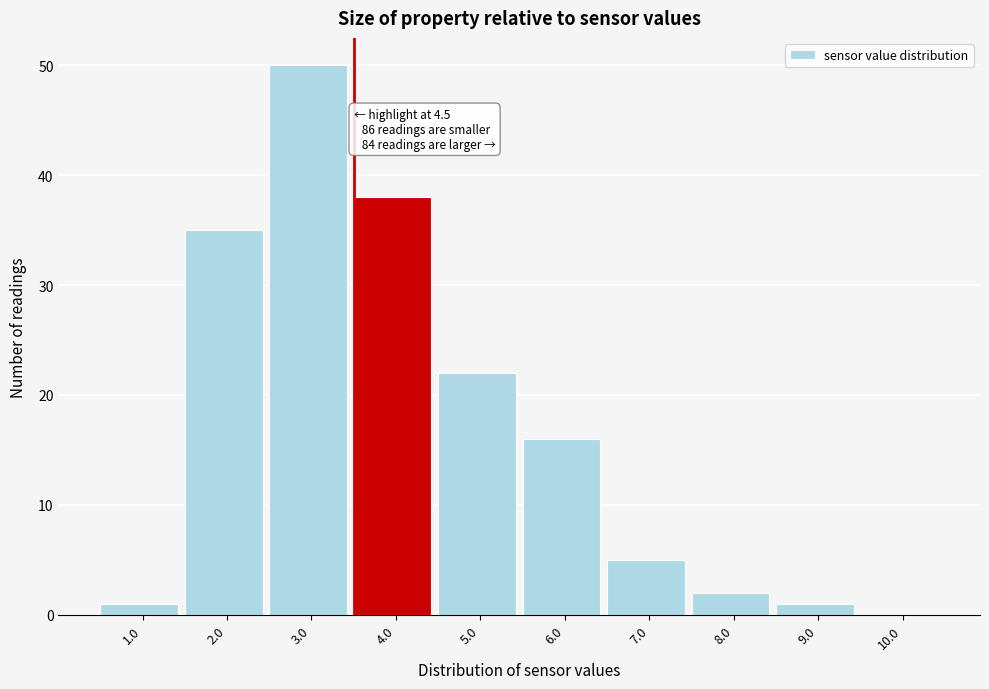

Reading left to right, extract all data points from this chart.

1.0=1	2.0=35	3.0=50	4.0=38	5.0=22	6.0=16	7.0=5	8.0=2	9.0=1	10.0=0